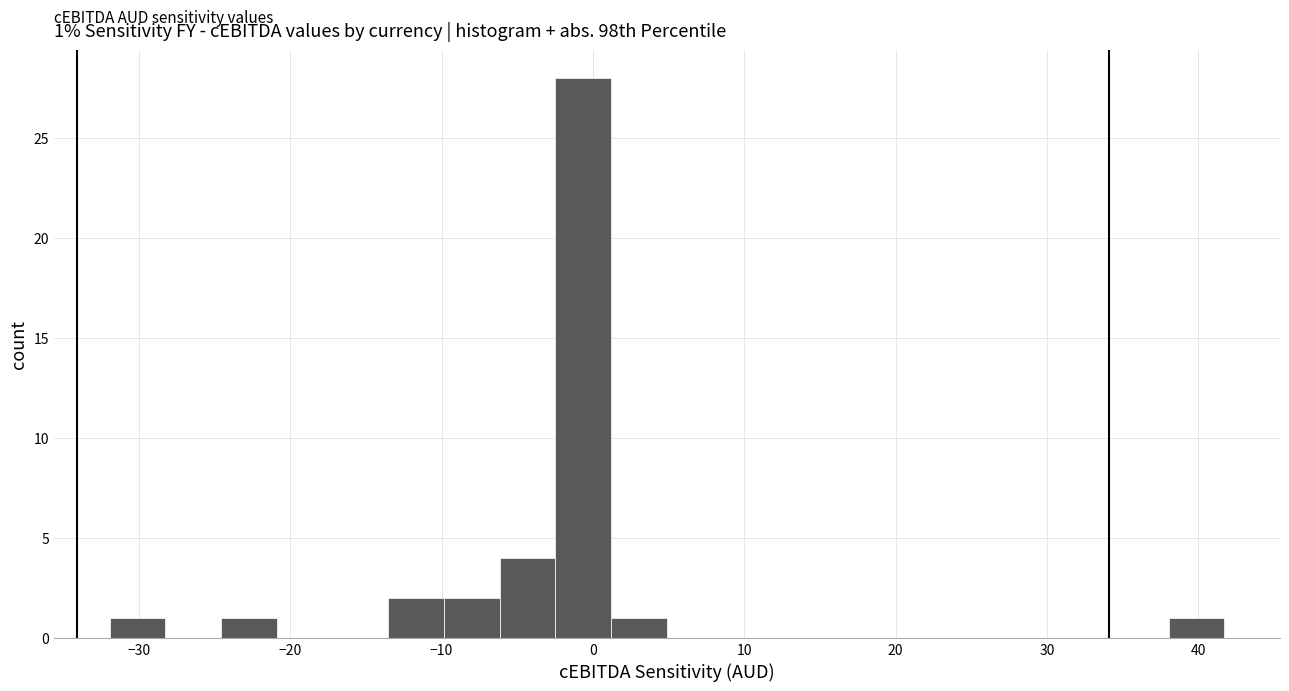

Around what value on the x-axis is the tallest bar? Give the approximate position of its centre, as read against the axis.

-1